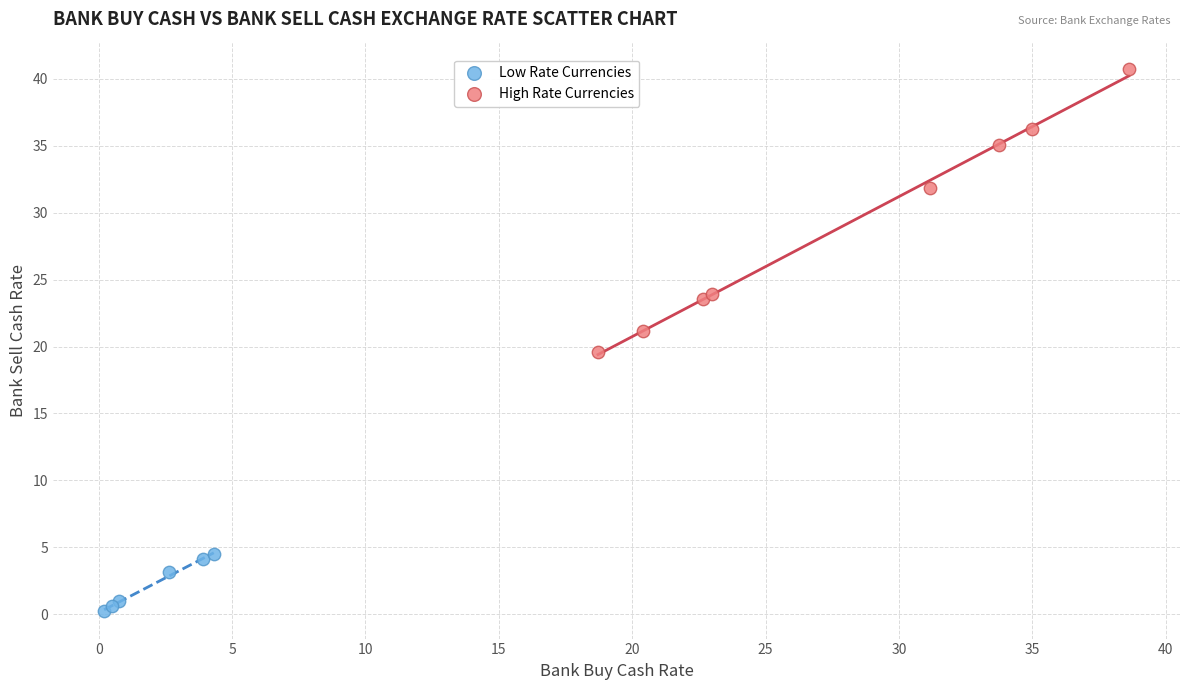

Which series reaches the maximum Y coordinate?

High Rate Currencies